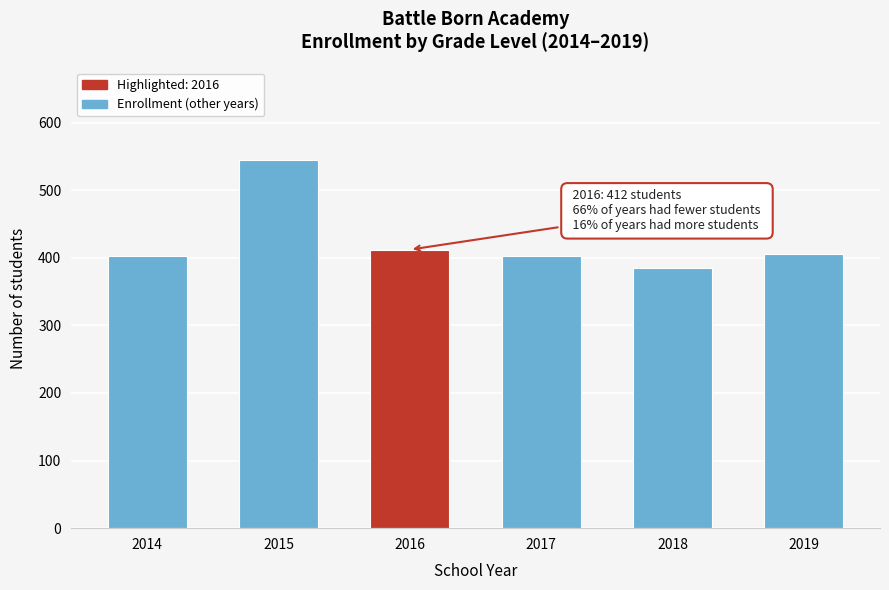

Reading right to left, transcribe all the data shown in this chart.

2019=405	2018=385	2017=402	2016=412	2015=545	2014=402